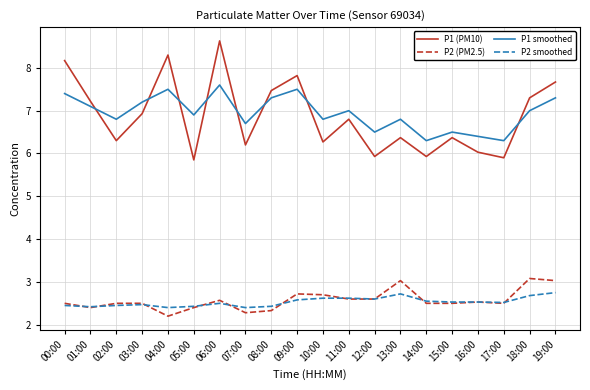

True or false: P2 smoothed and P1 smoothed cross at least once.

False